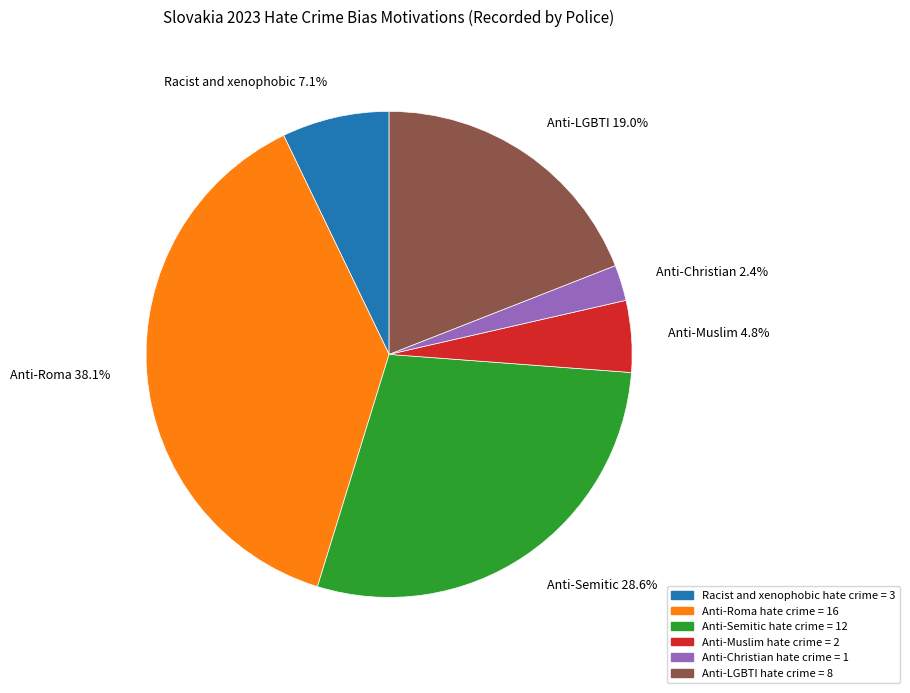

Does Anti-Christian hate crime represent more than half of the total?

No